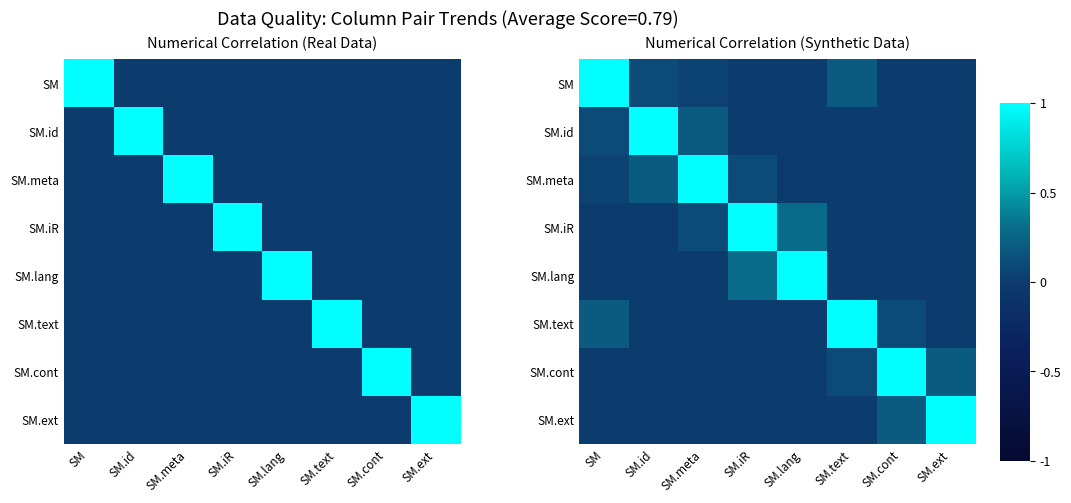

List the labels in order of SM value, smallest first.

SM.iR, SM.lang, SM.cont, SM.ext, SM.meta, SM.id, SM.text, SM